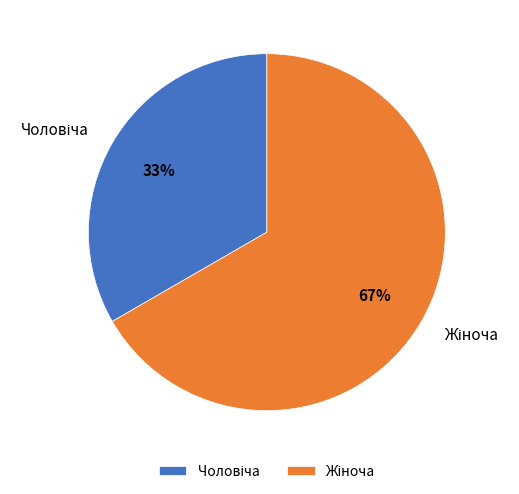

Is there any slice that represents more than half of the pie?

Yes